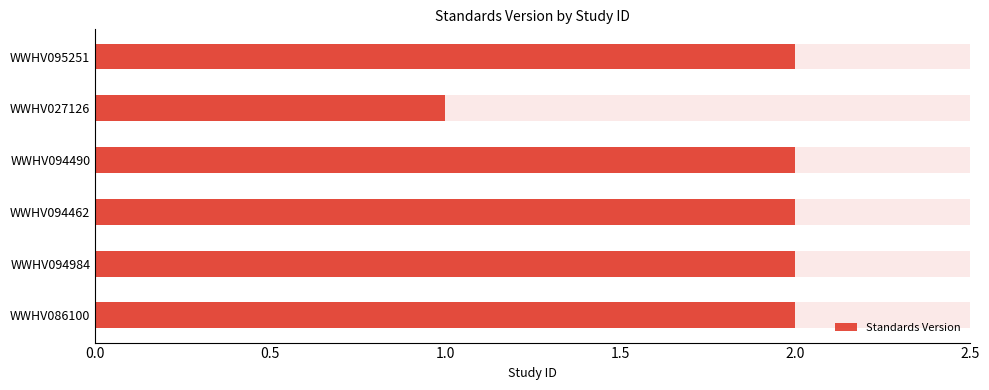

How many data points does each series have?

6